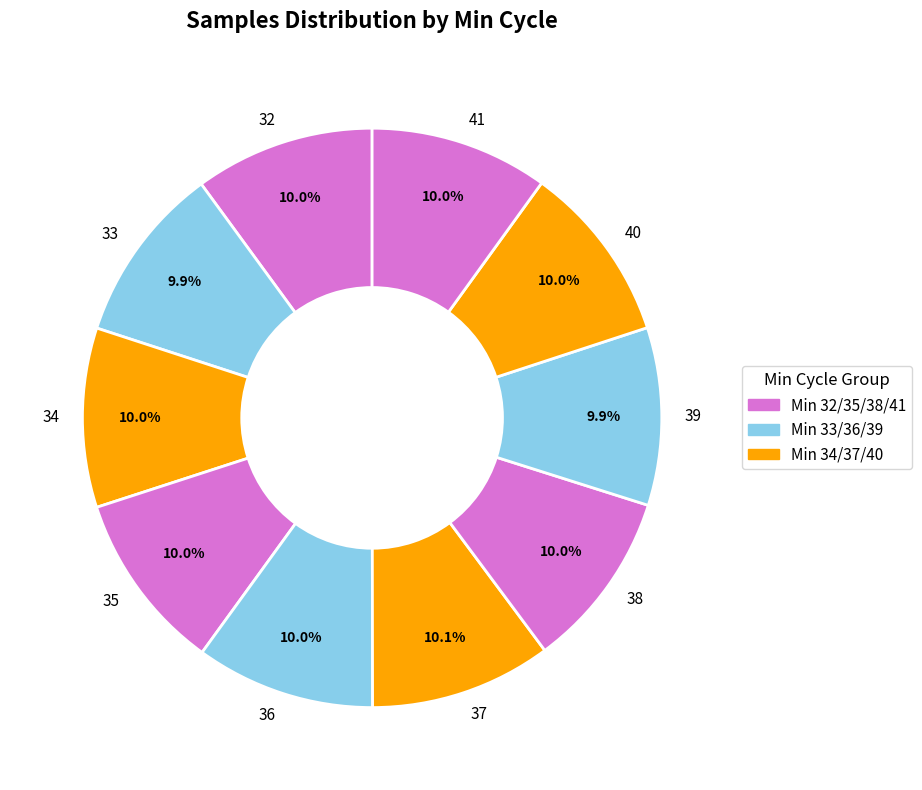

Is 38 the majority of the pie?

No